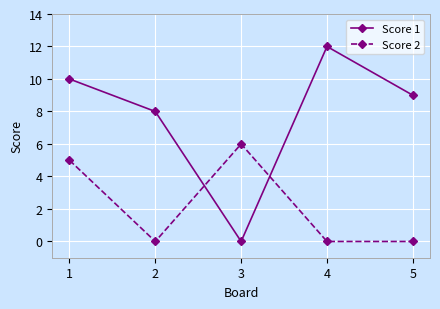

Which series has the widest spread of values?

Score 1